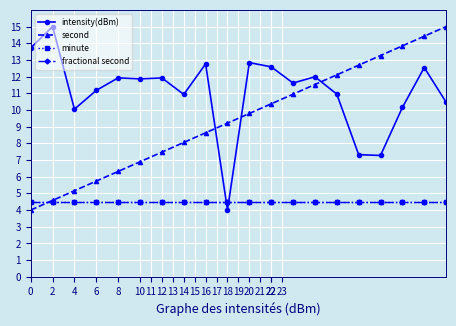

True or false: fractional second and minute cross at least once.

False